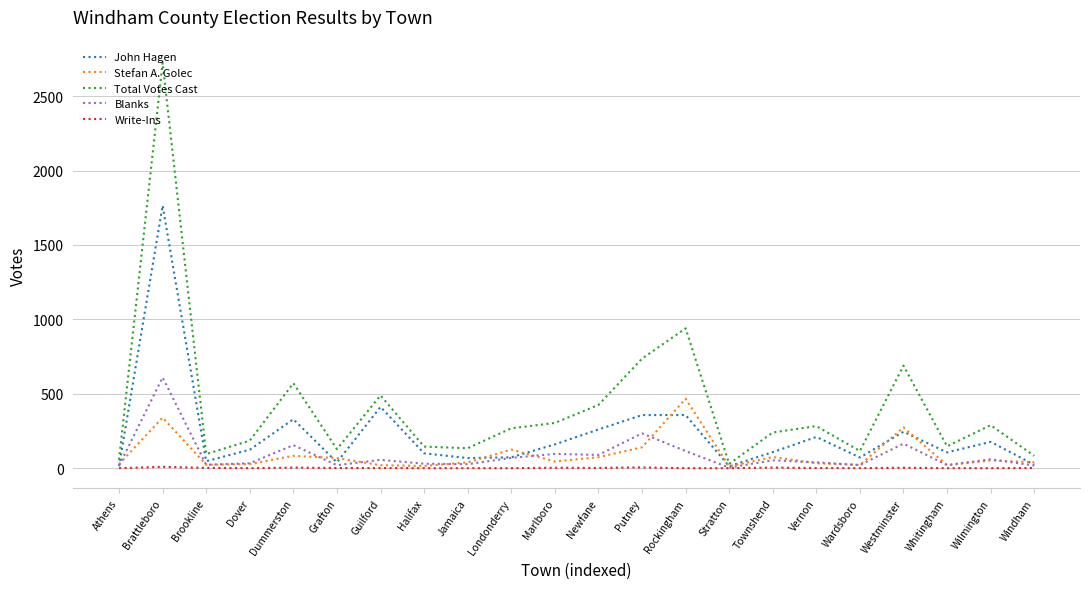

What is the difference between the maximum and second lowest values in the Stefan A. Golec series?

452